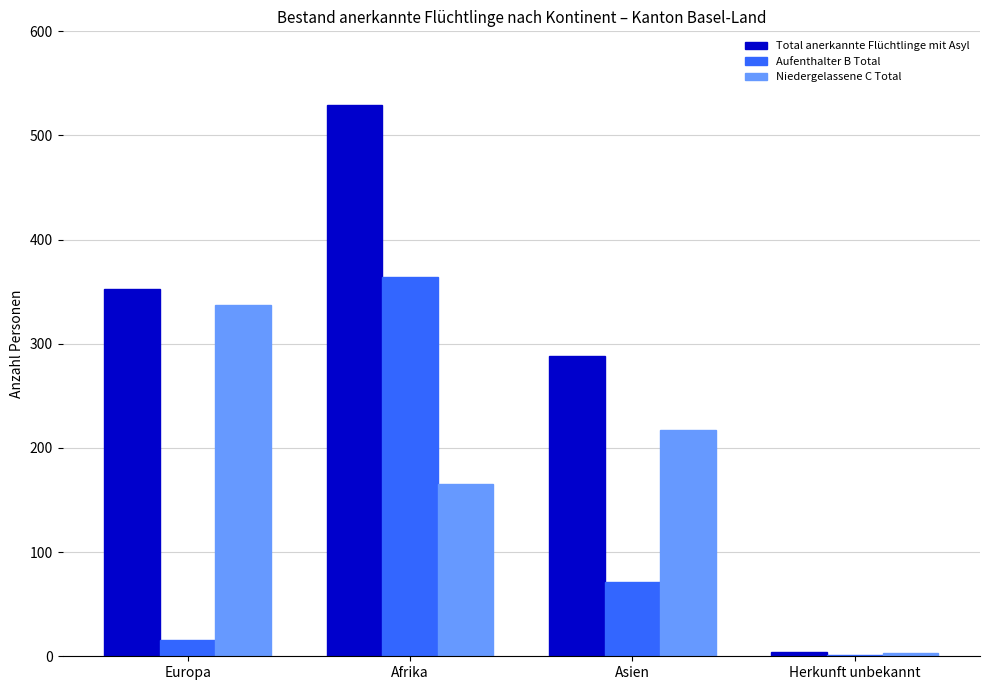

What is the sum of the Niedergelassene C Total values at Europa and Herkunft unbekannt?

340